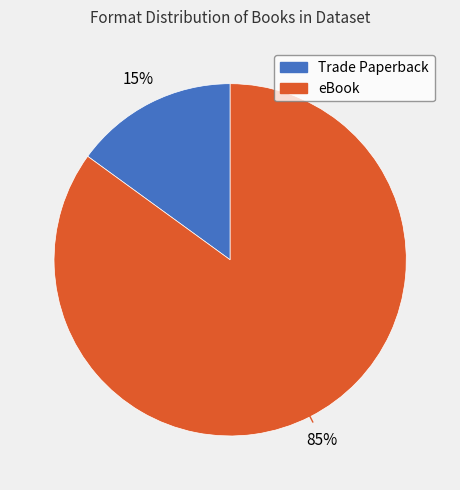

True or false: Trade Paperback accounts for 15% of the total.

True